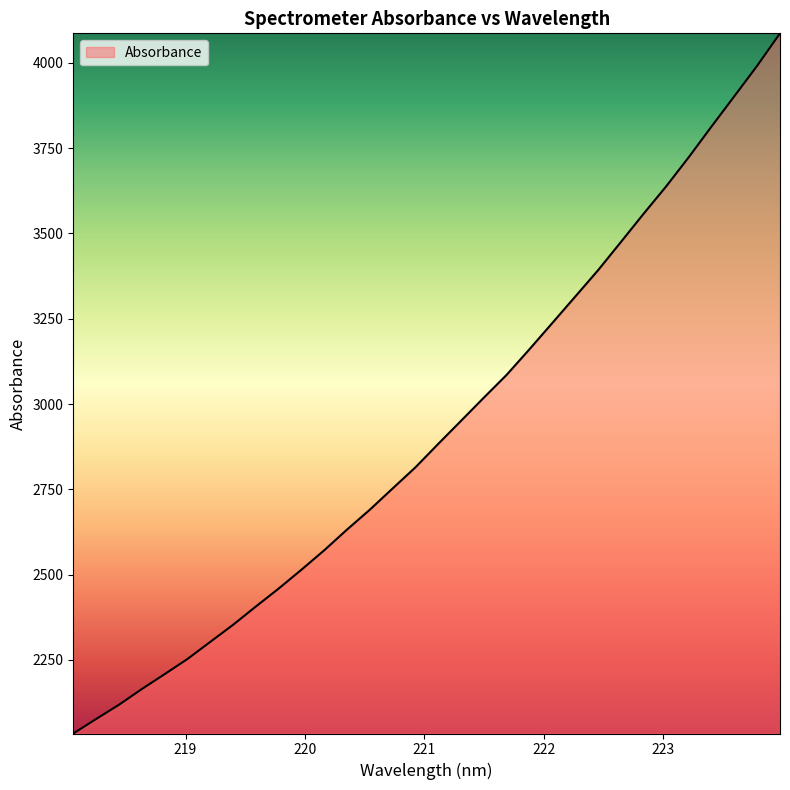

What is the smallest value displayed?

2034.6